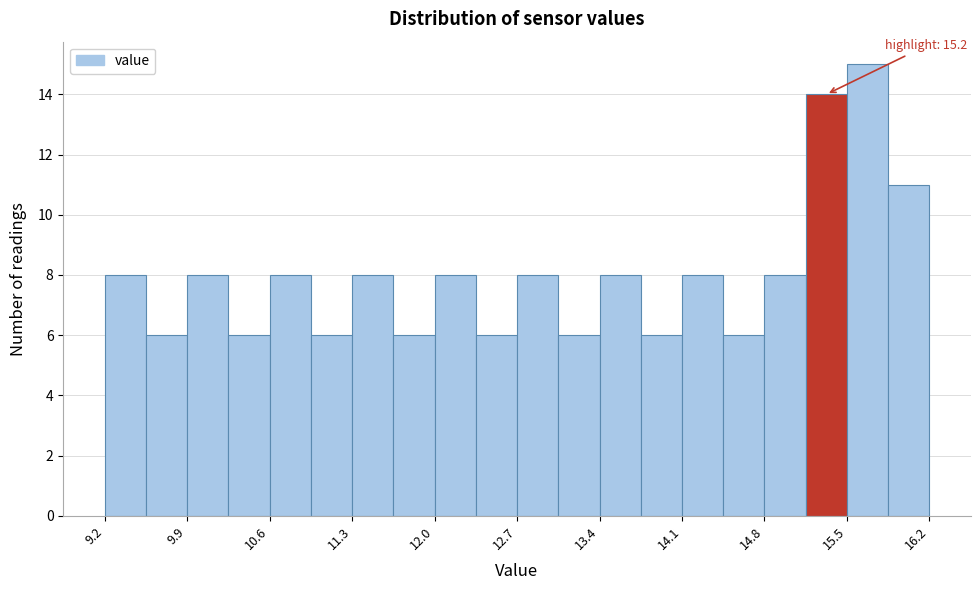

Around what value on the x-axis is the tallest bar? Give the approximate position of its centre, as read against the axis.

15.7